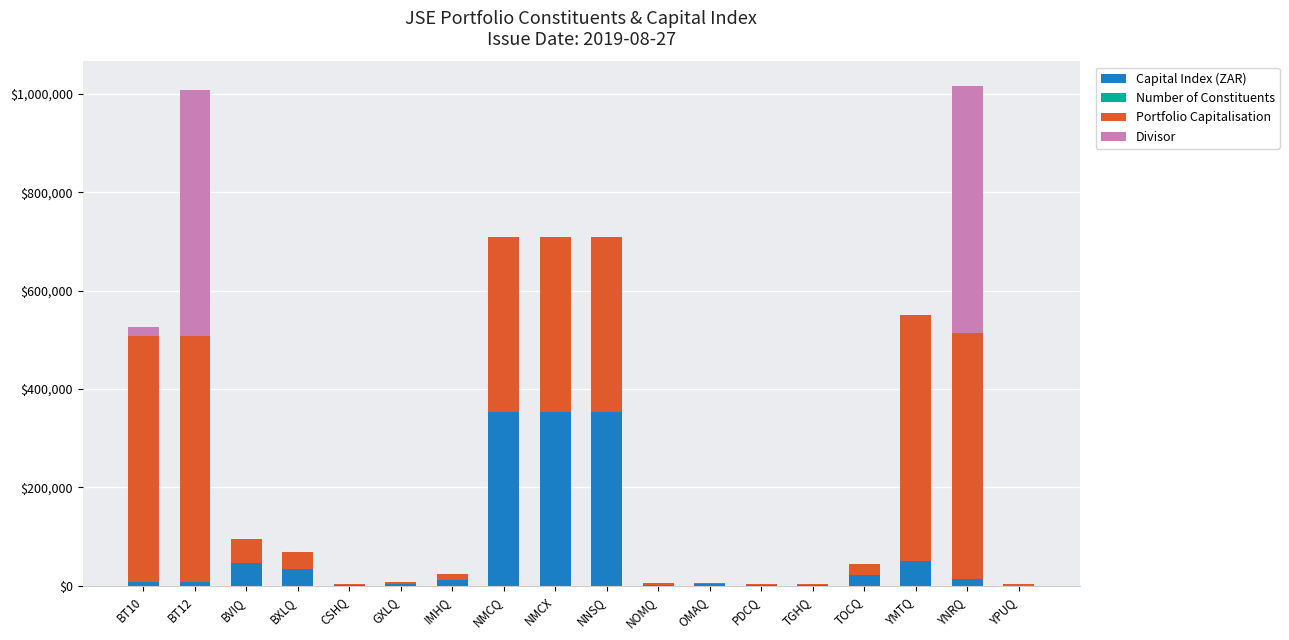

What is the difference between the maximum and minimum values in the Divisor series?

499999.2